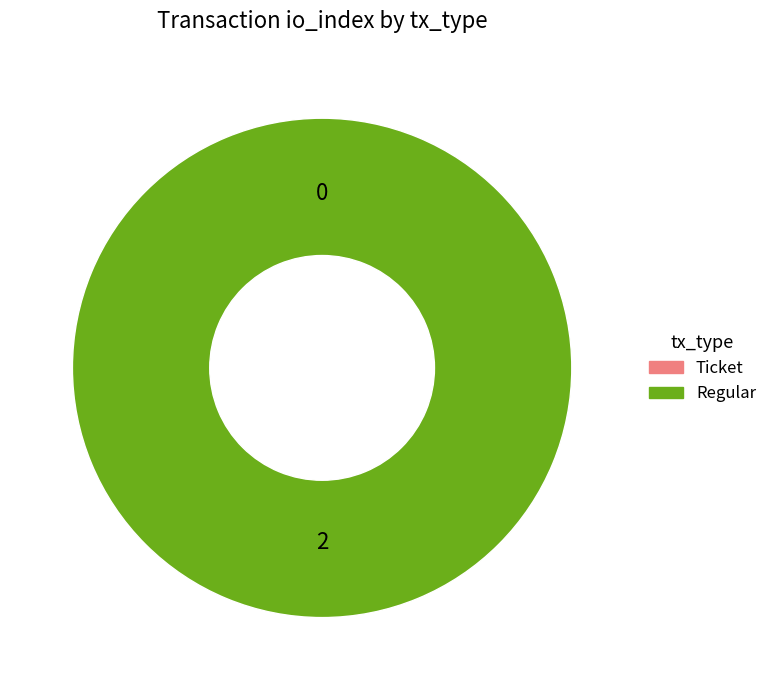

To the nearest percent, what portion does Regular represent?

100%